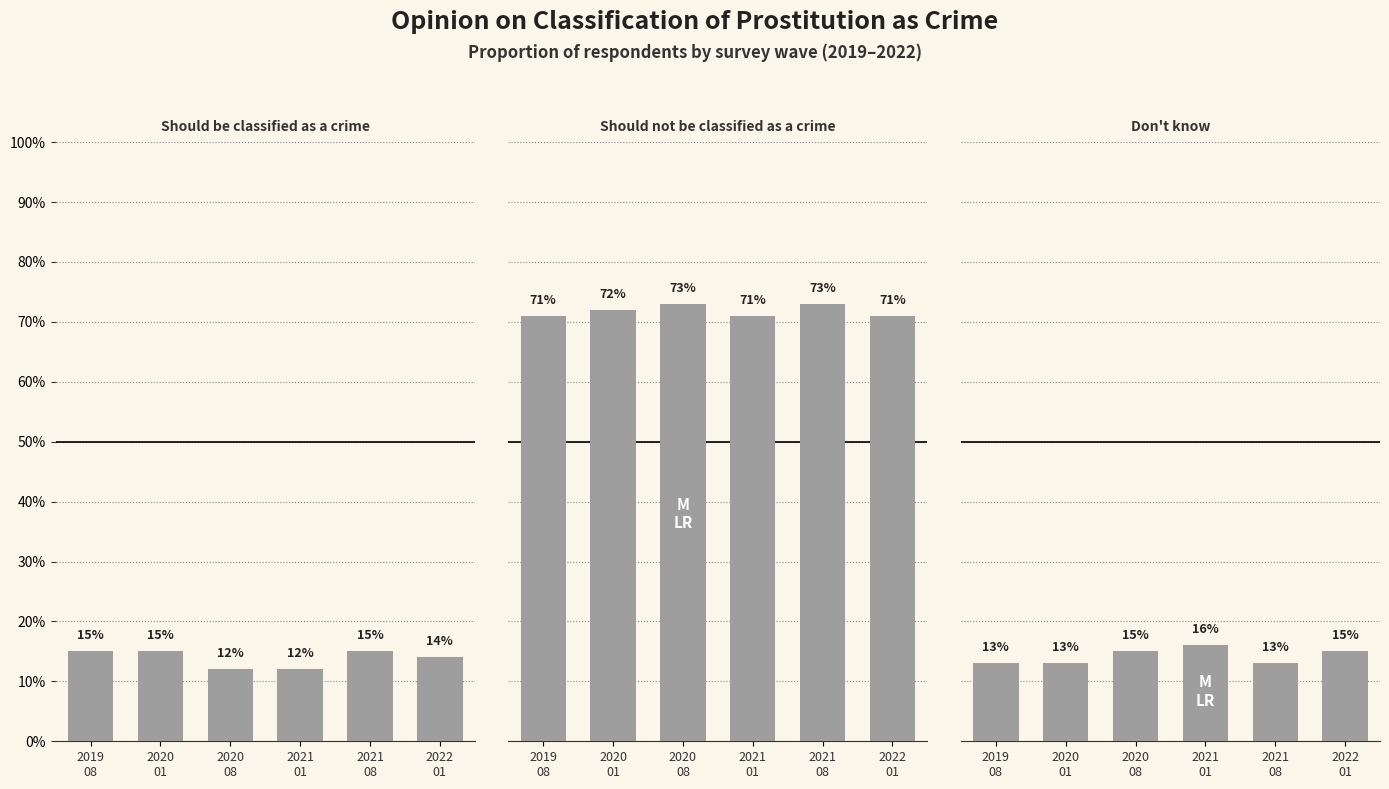

What is the highest value of the Don't know series?

0.2